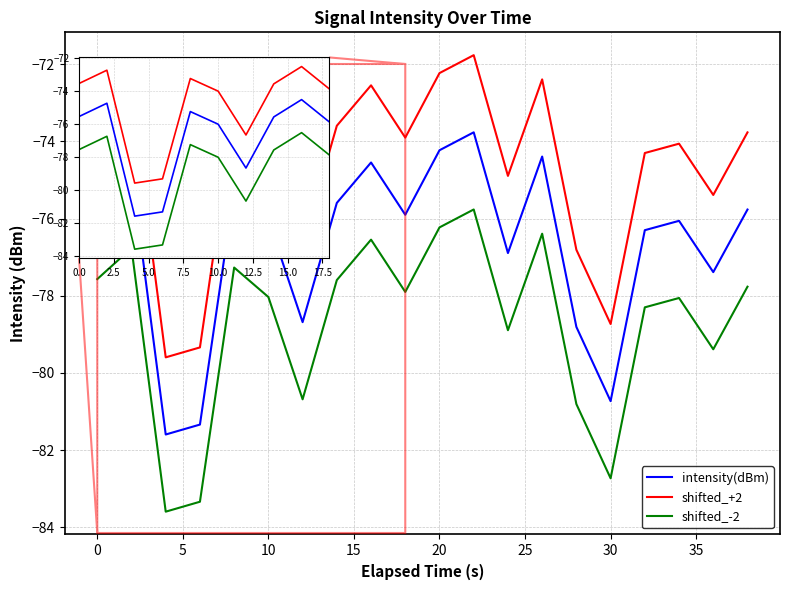

True or false: shifted_+2 and shifted_-2 intersect in this chart.

False